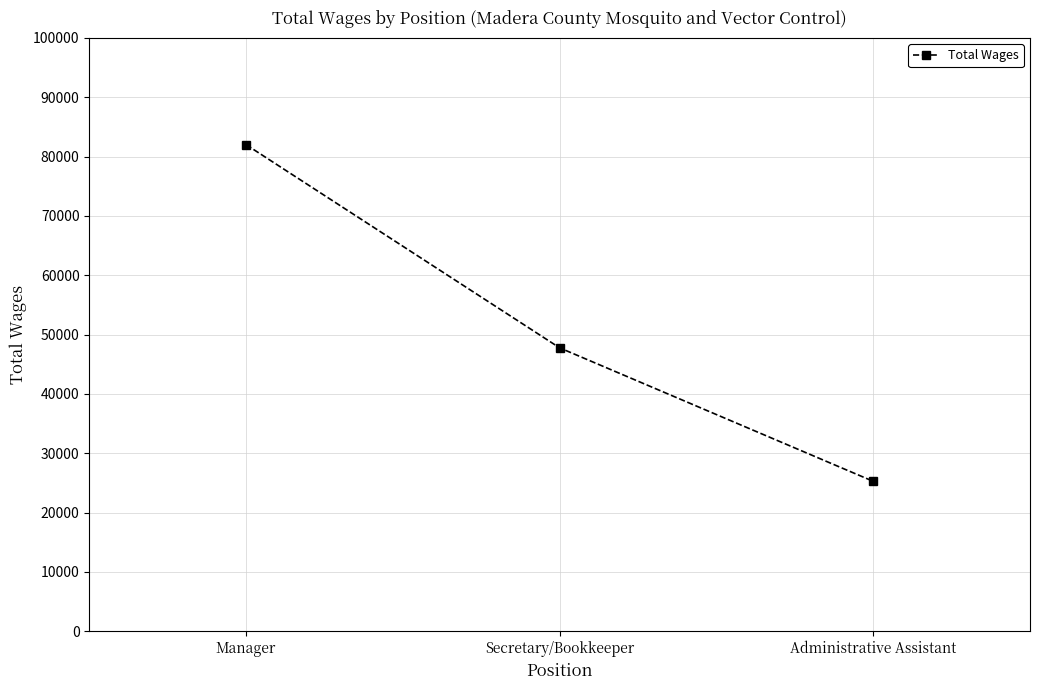

Reading right to left, transcribe all the data shown in this chart.

25267	47763	82008